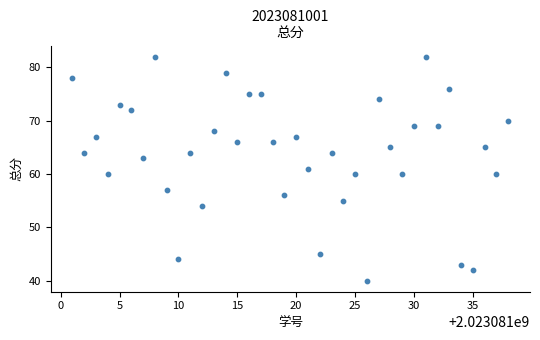

What is the range of Y values (max minus min)?

42